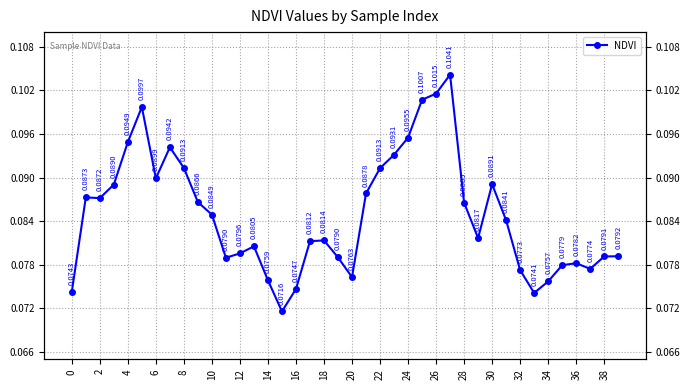

At which category does the chart reach its peak across all series?

27